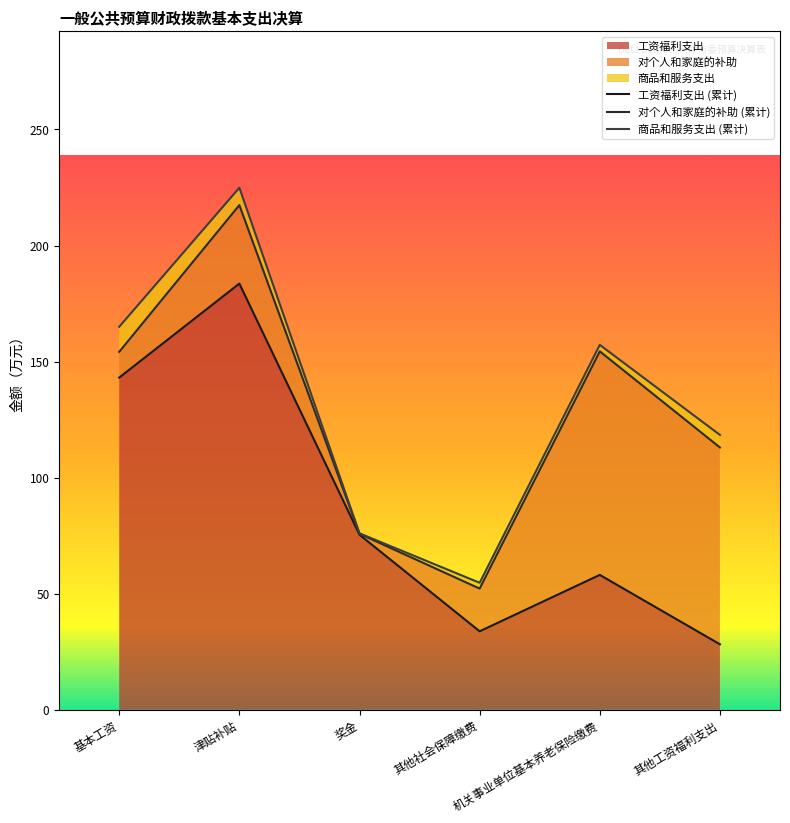

True or false: 商品和服务支出 and 对个人和家庭的补助 intersect in this chart.

False